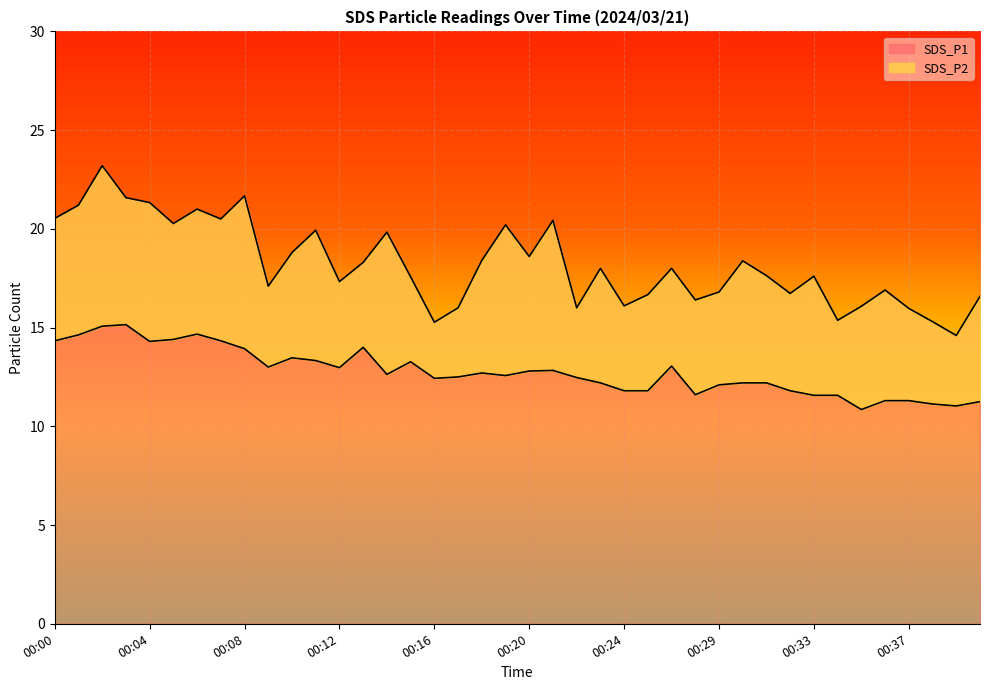

Which has a higher value, 00:09 or 00:17?

00:09